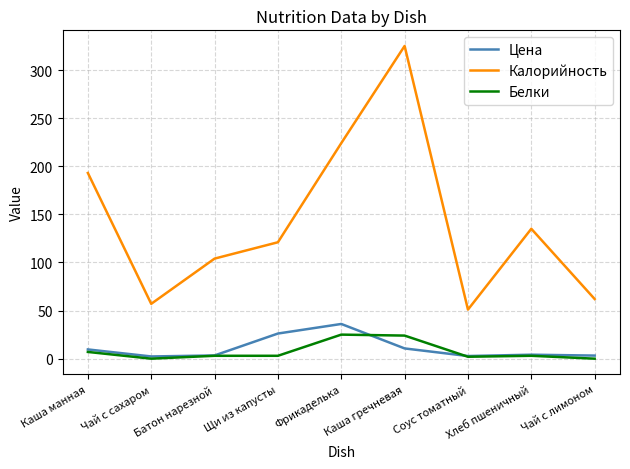

True or false: Калорийность has more than 0 points higher than both neighbors.

True